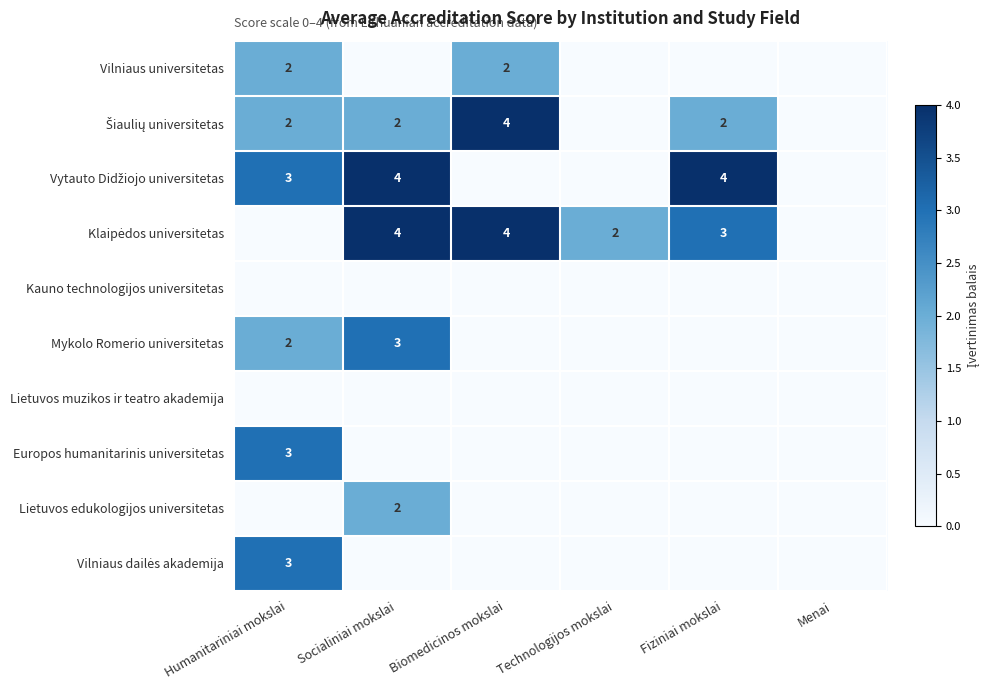

Is it true that Europos humanitarinis universitetas equals 4 at Humanitariniai mokslai?

False